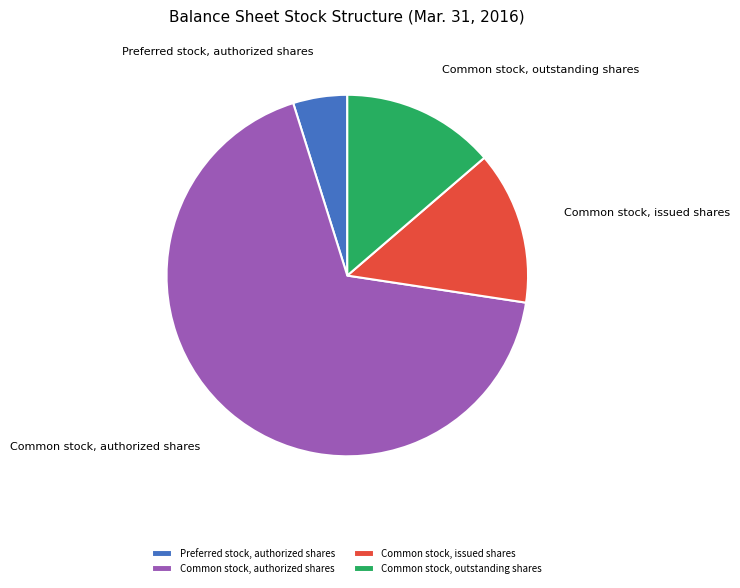

Combined, do Common stock, issued shares and Common stock, authorized shares account for over 50%?

Yes